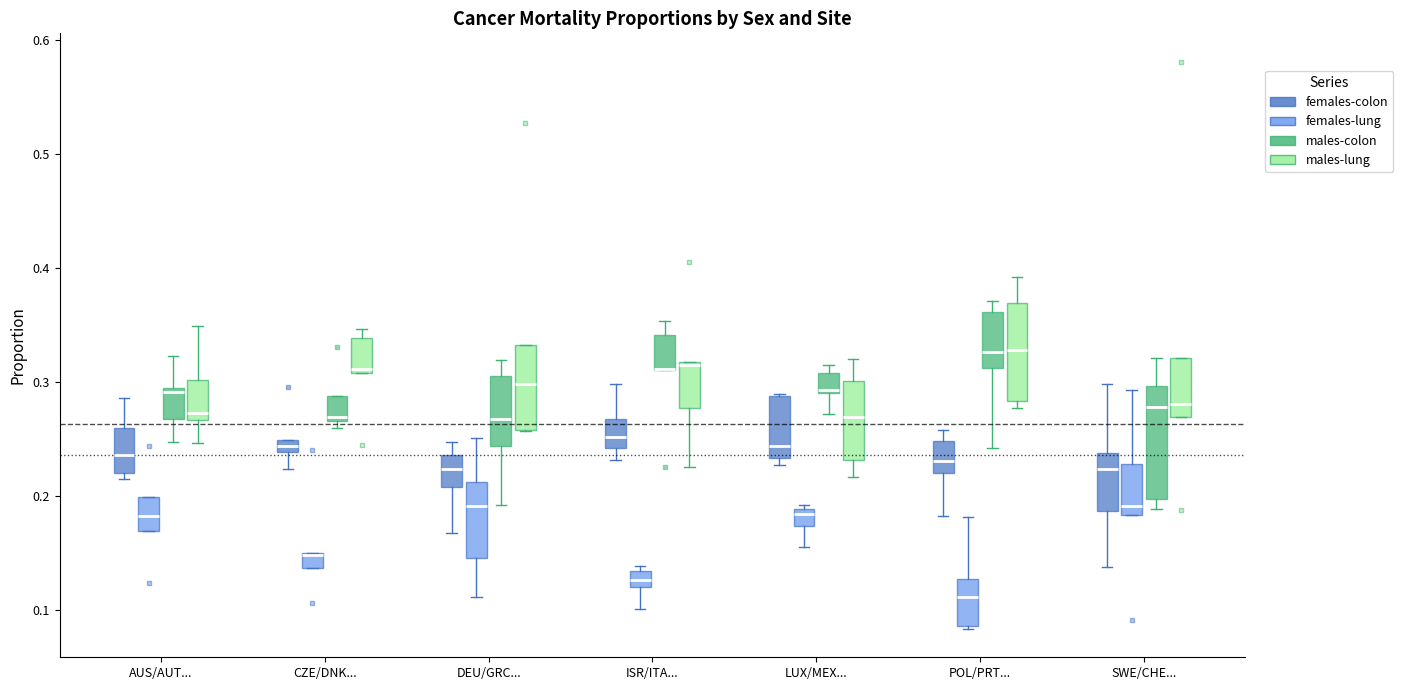

Comparing the boxes themselves (not the whiskers), which one is the tallest?

SWE/CHE... (males-colon)